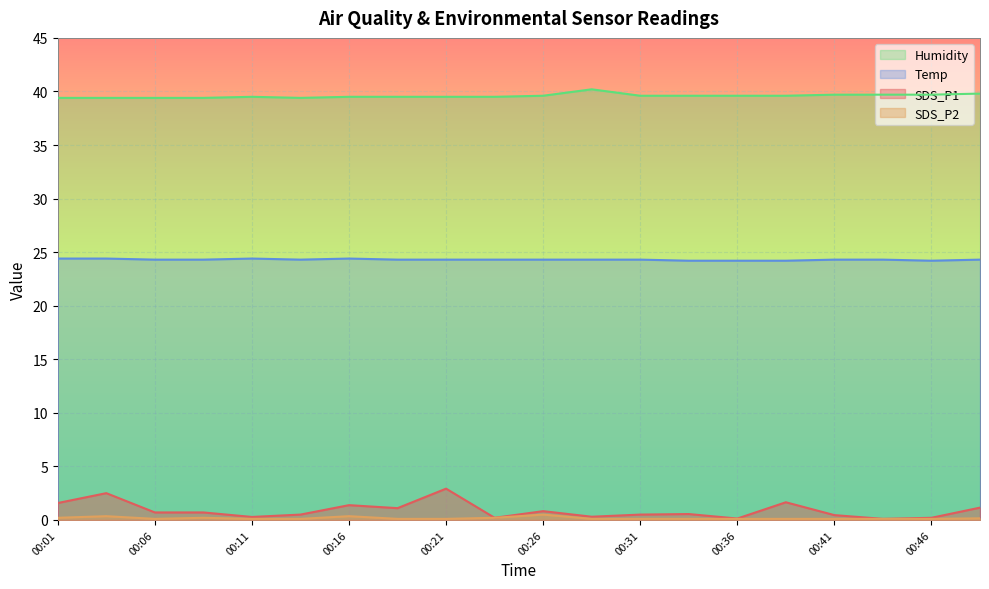

Which series has the largest range (max minus min)?

SDS_P1